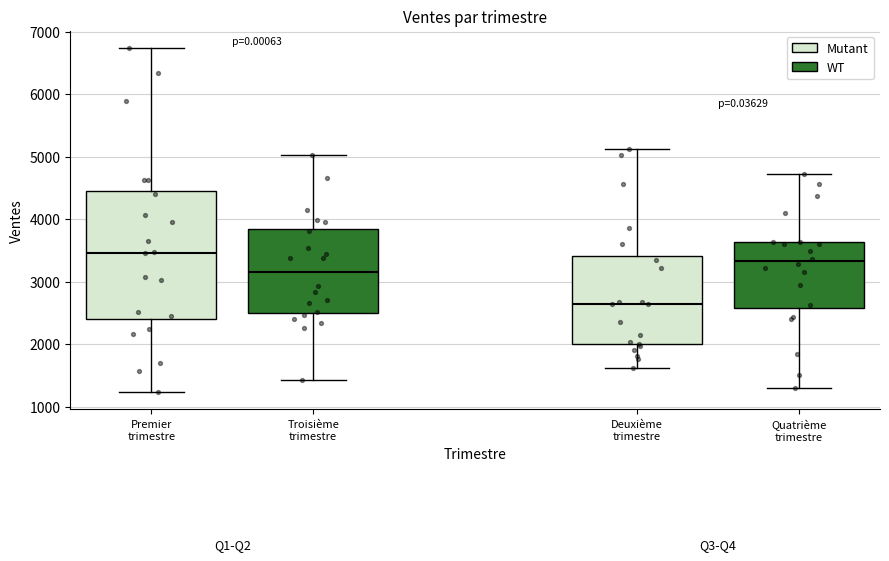

Where is the upper edge of the box for Premier trimestre (WT) on the y-axis? The values are not printed on the chart, so give them approximately, as read against the axis.

3800